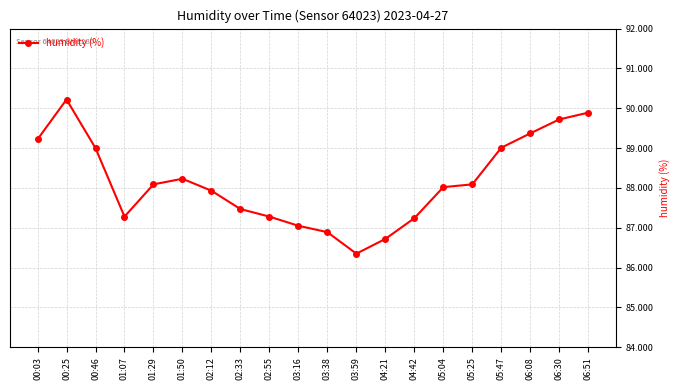

At which category does the data reach its first local peak?

00:25